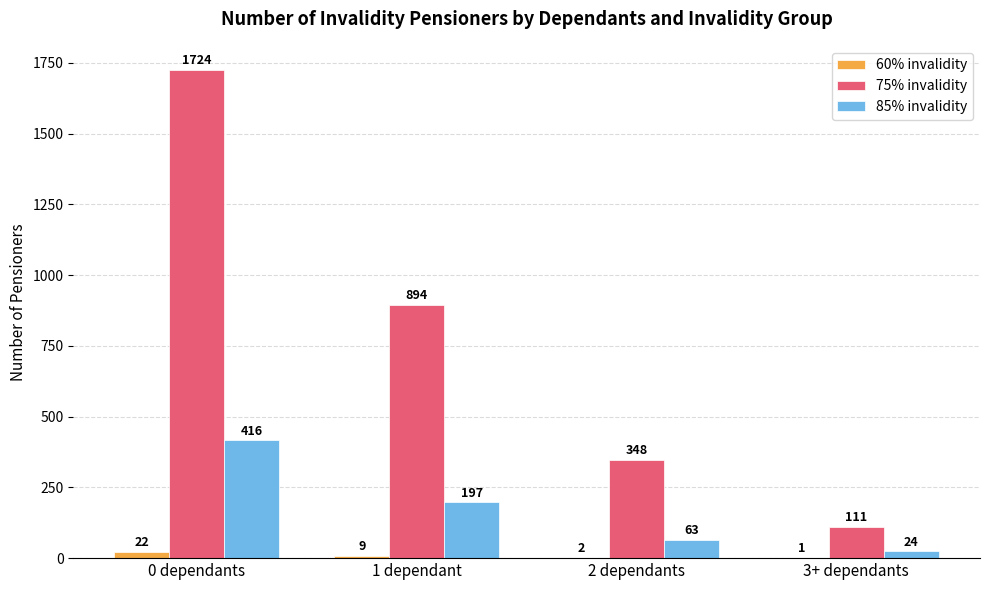

Count the 75% invalidity values in the range 348 to 1724.

3